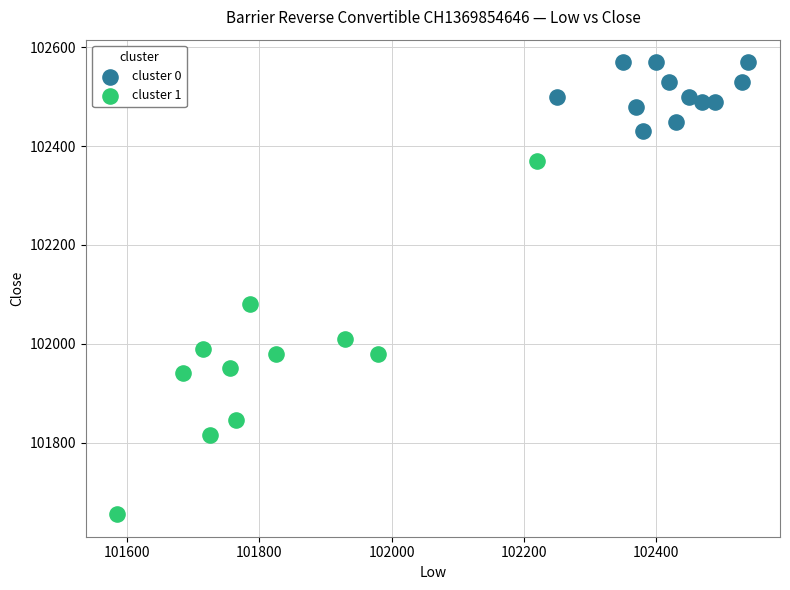

Which series reaches the minimum Y coordinate?

cluster 1